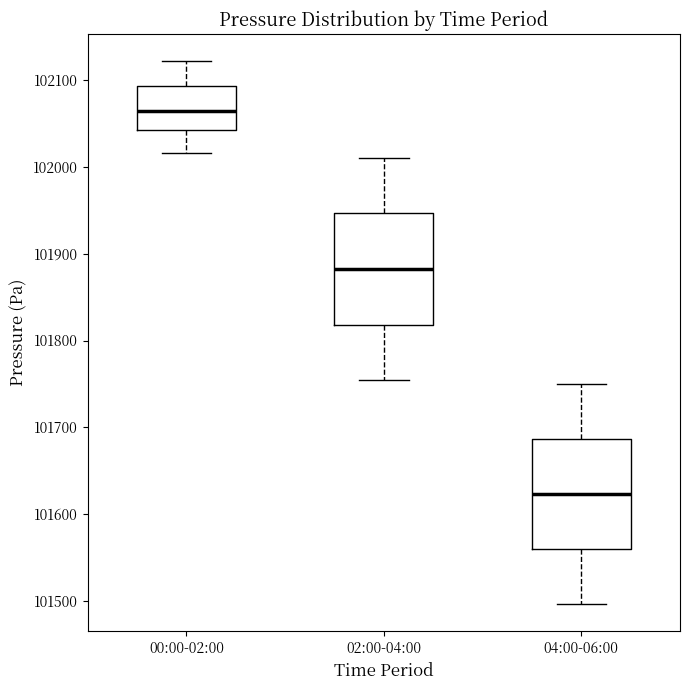

Where does the upper whisker of the box for 04:00-06:00 end on the y-axis? The values are not printed on the chart, so give them approximately, as read against the axis.

101750